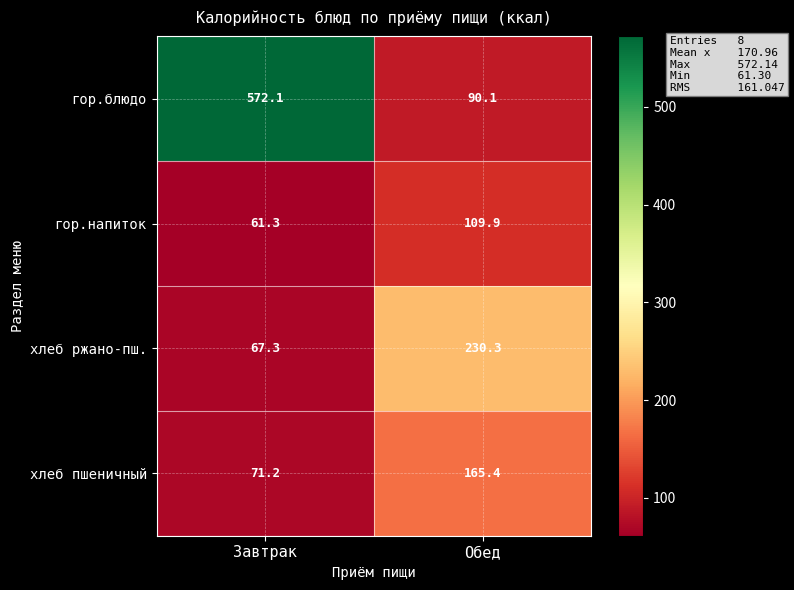

What is the approximate value of гор.напиток at Обед?

109.9